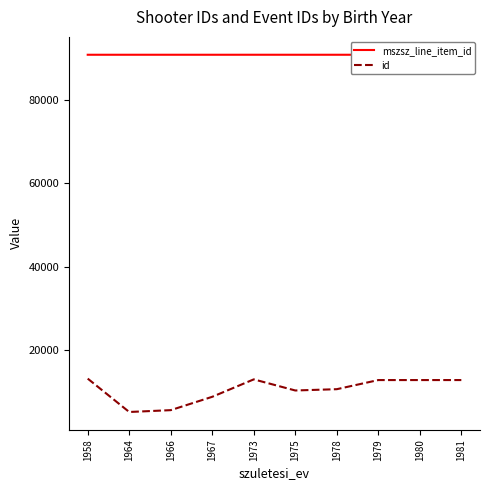

True or false: id and mszsz_line_item_id cross at least once.

False